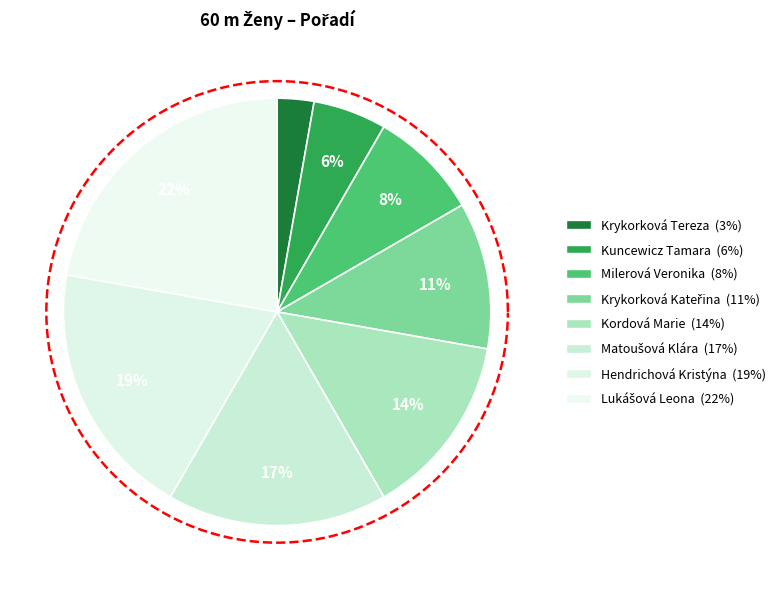

Rank the categories by value from highest to lowest.

Lukášová Leona, Hendrichová Kristýna, Matoušová Klára, Kordová Marie, Krykorková Kateřina, Milerová Veronika, Kuncewicz Tamara, Krykorková Tereza